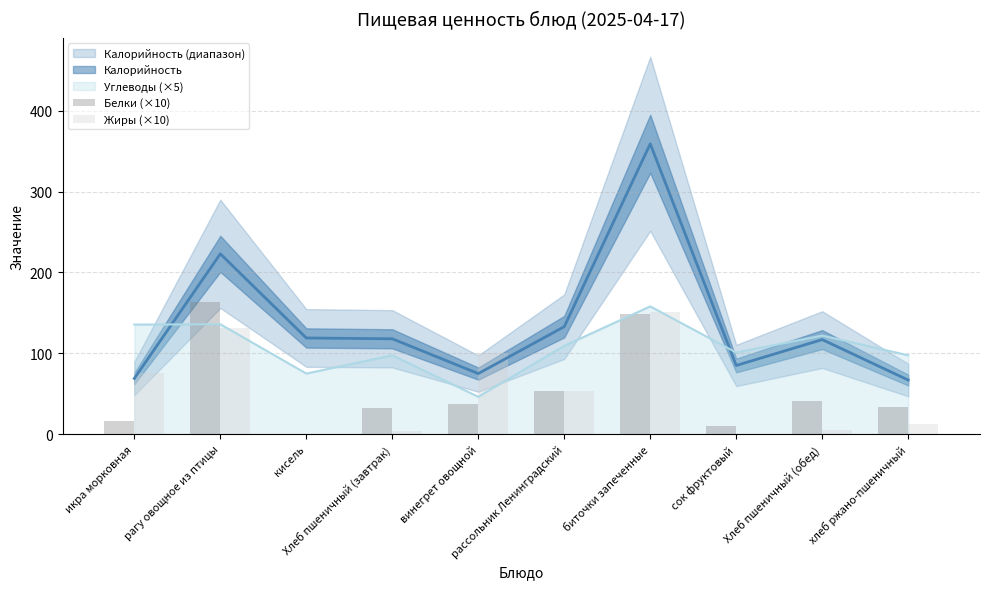

What is the label of the 9th bar from the left?

Хлеб пшеничный (обед)